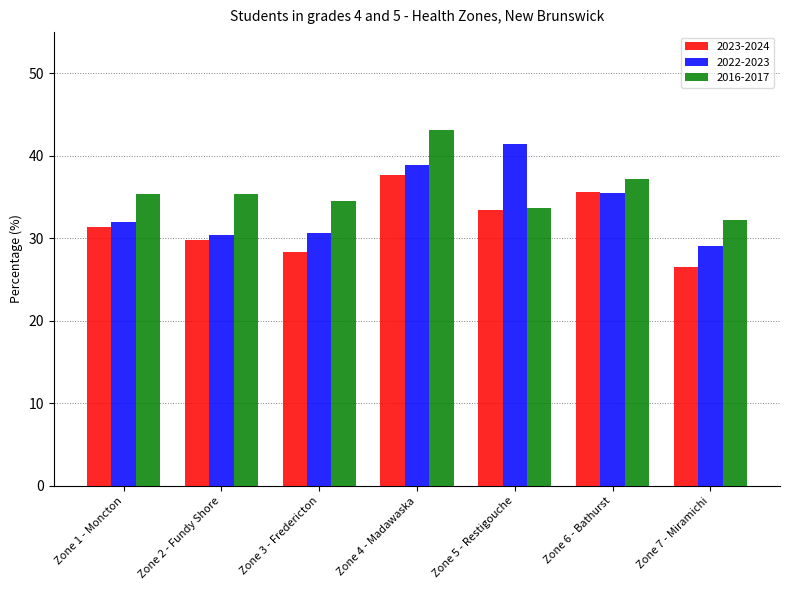

The value of 2023-2024 at Zone 7 - Miramichi is 26.5. True or false?

True